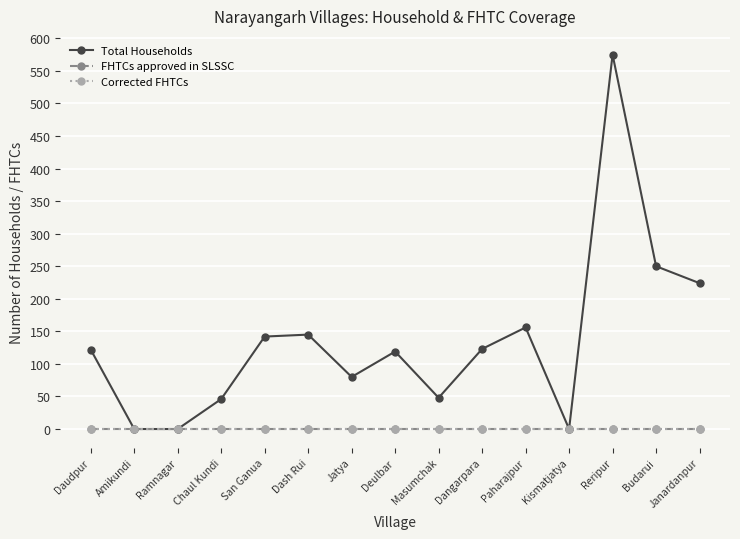

Reading left to right, transcribe all the data shown in this chart.

Total Households: 122	0	0	46	142	145	80	119	48	123	156	0	575	250	224
FHTCs approved in SLSSC: 0	0	0	0	0	0	0	0	0	0	0	0	0	0	0
Corrected FHTCs: 0	0	0	0	0	0	0	0	0	0	0	0	0	0	0